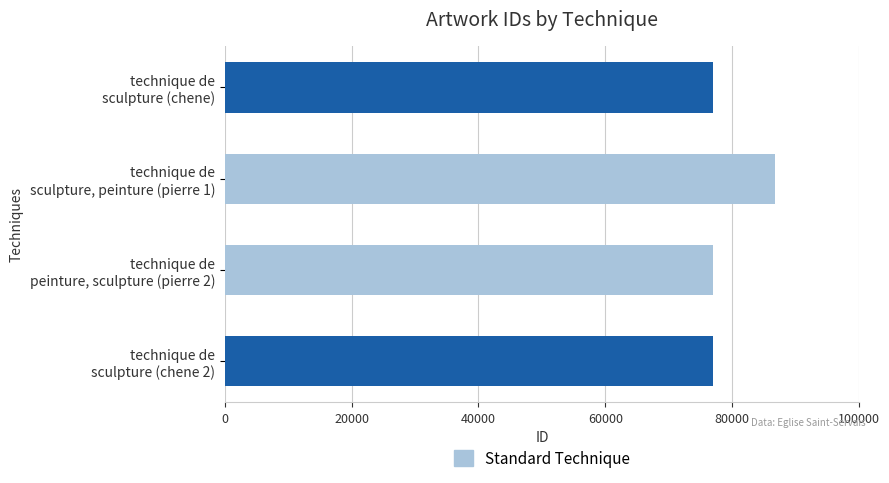

What is the sum of all values?

317657